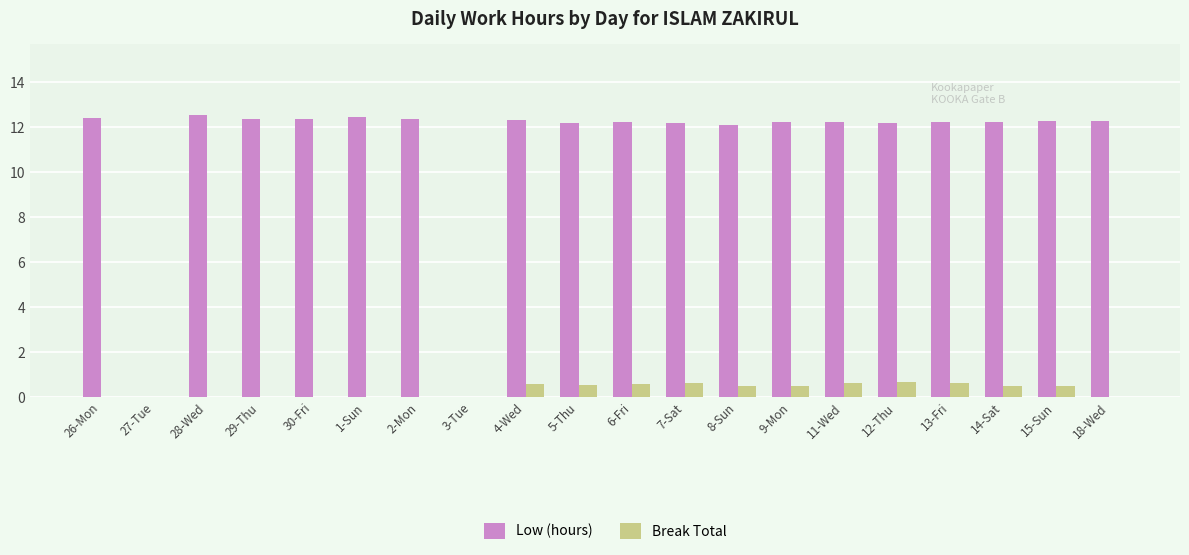

How many groups of bars are there?

20